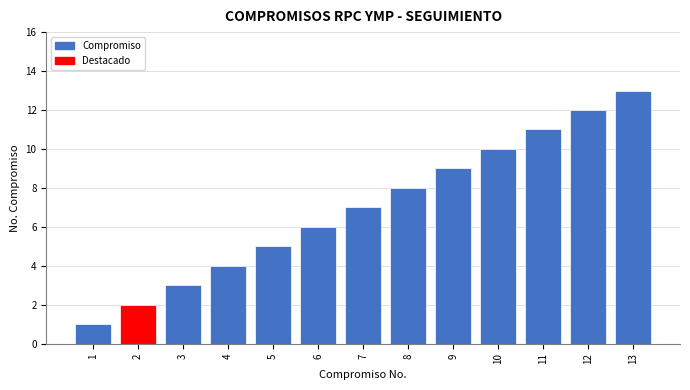

How many series are shown in this chart?

1